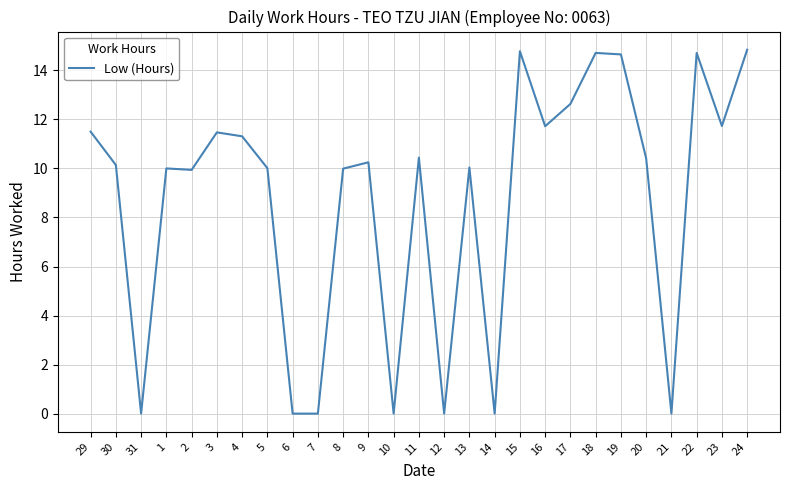

What is the greatest value displayed?

14.8